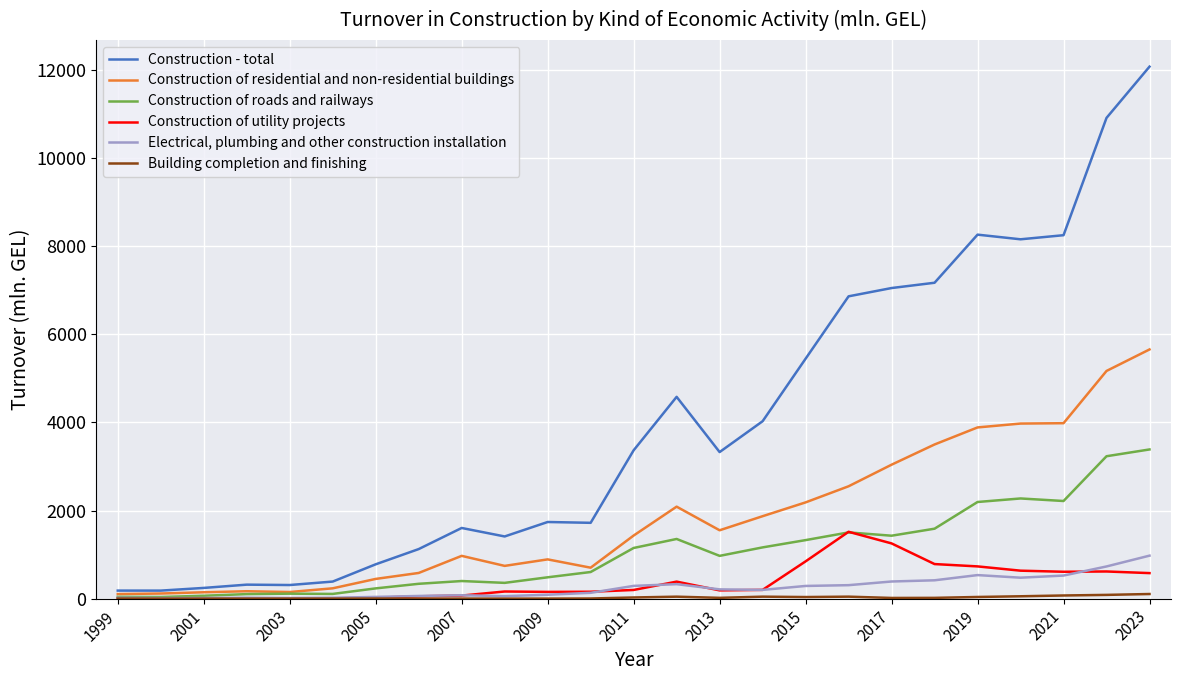

Which series has the largest range (max minus min)?

Construction - total